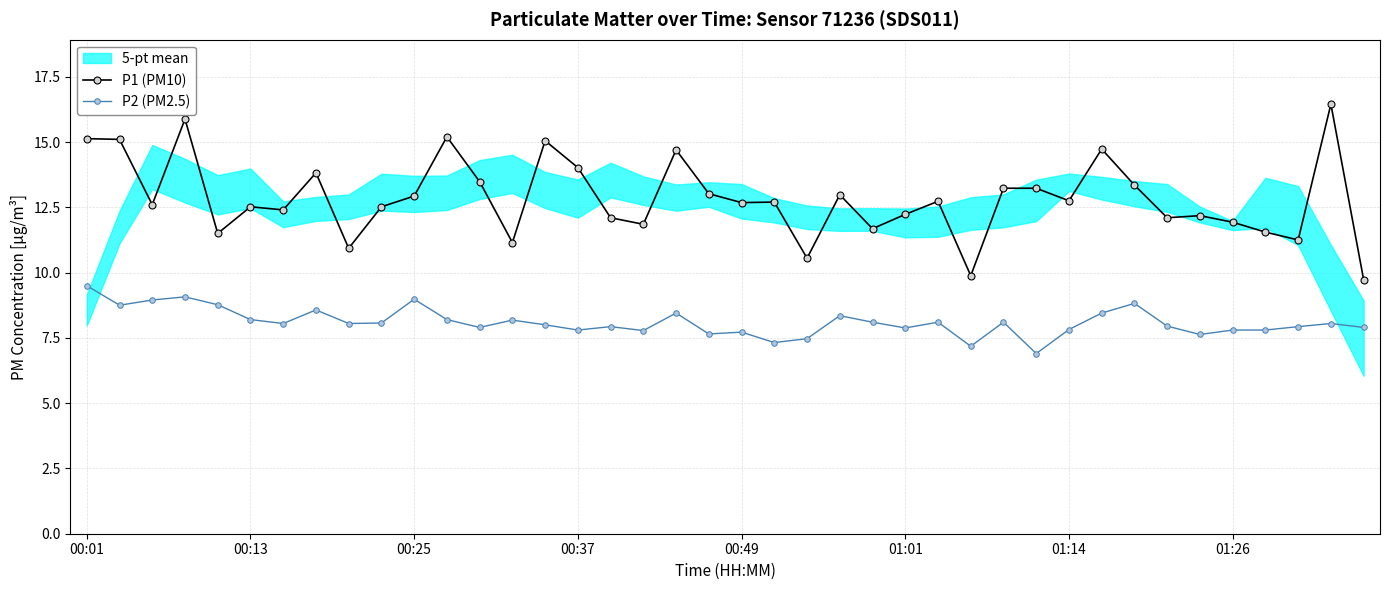

True or false: P1 (PM10) and P2 (PM2.5) intersect in this chart.

False